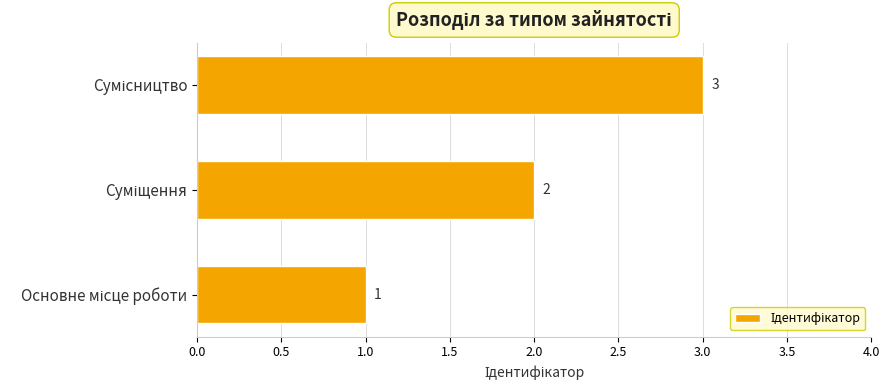

Count the values in the range 1 to 3.

3